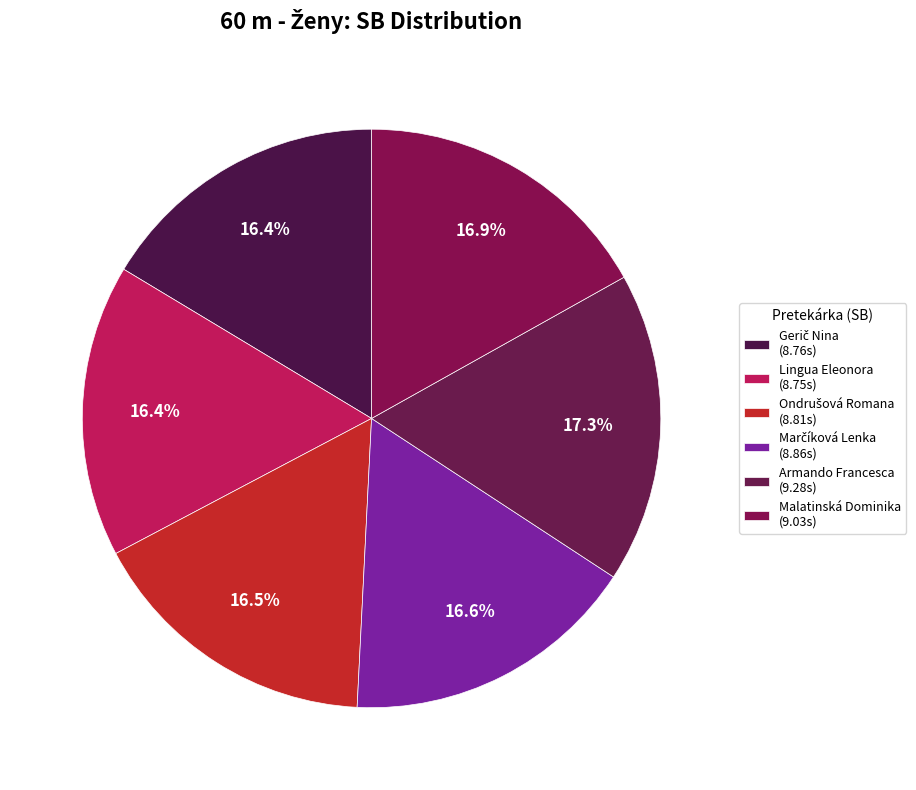

Is there a majority slice in this chart?

No